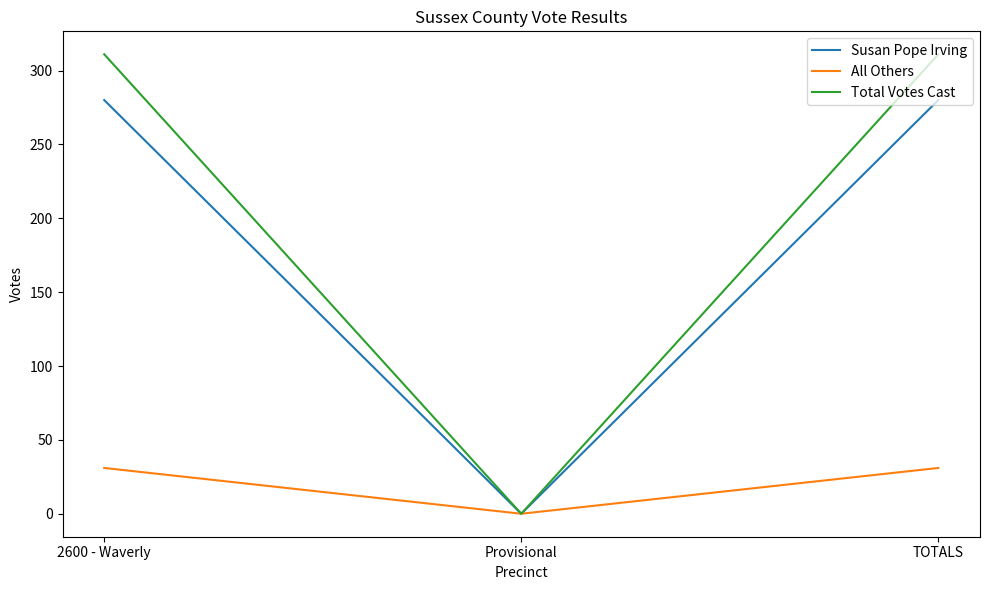

Rank the series at TOTALS from lowest to highest value.

All Others, Susan Pope Irving, Total Votes Cast